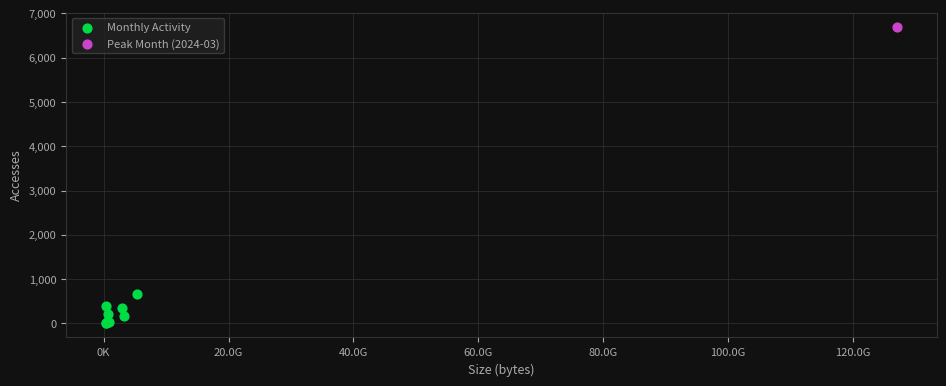

What are all the series names shown in the legend?

Monthly Activity, Peak Month (2024-03)